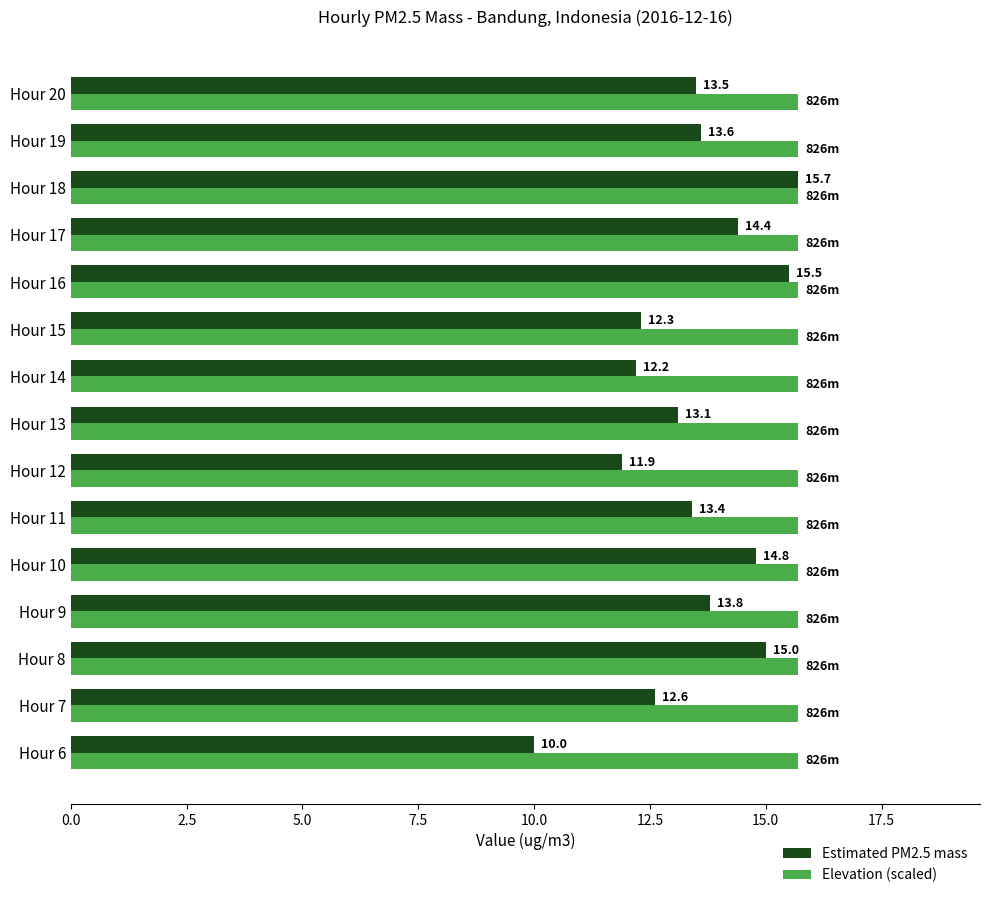

Read the Estimated PM2.5 mass value at Hour 18.

15.7